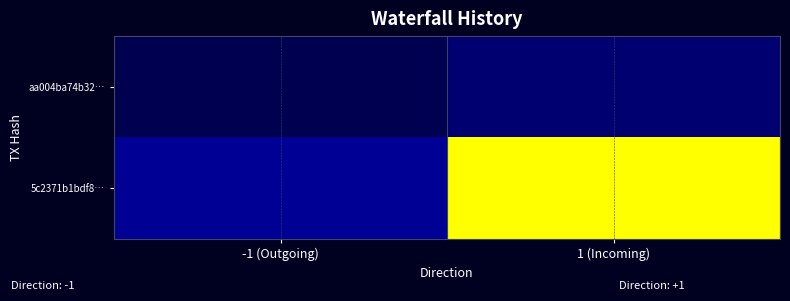

Reading left to right, extract all data points from this chart.

aa004ba74b32…: -1 (Outgoing)=-1	1 (Incoming)=0
5c2371b1bdf8…: -1 (Outgoing)=1	1 (Incoming)=12